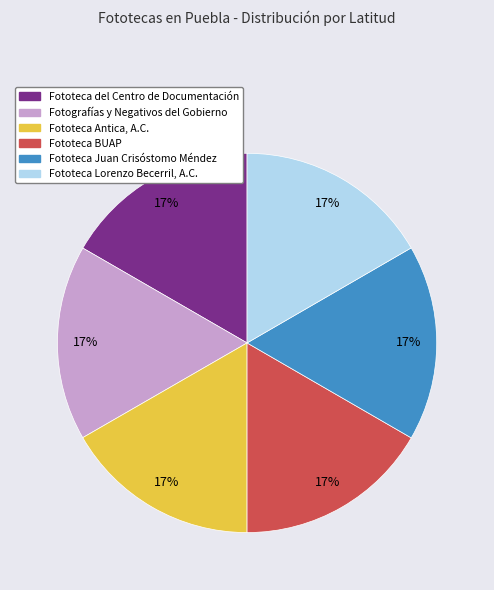

Do Fototeca Antica, A.C. and Fototeca Juan Crisóstomo Méndez together represent more than half of the pie?

No